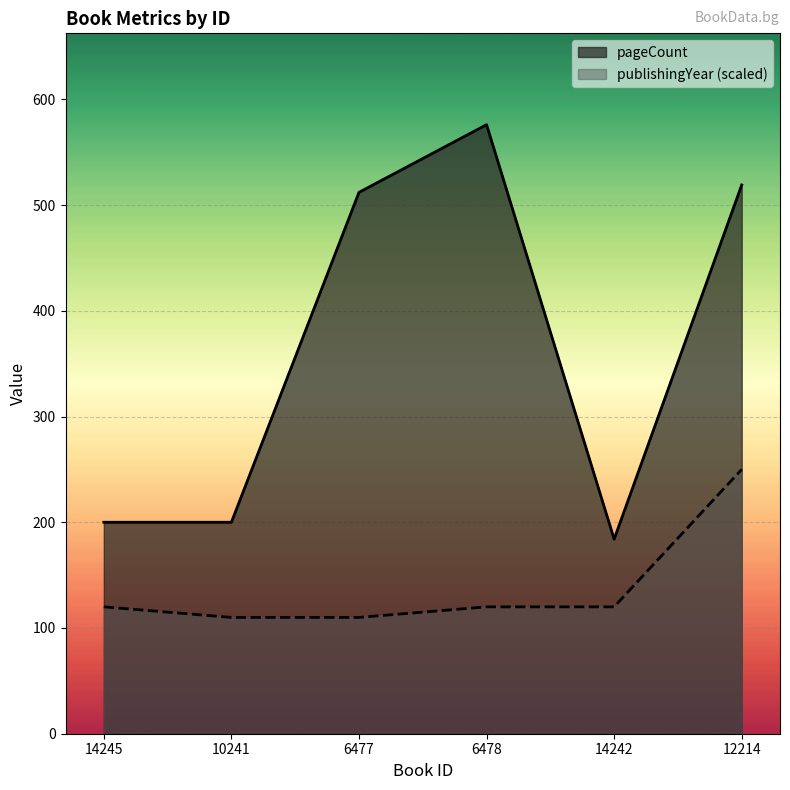

What is the label of the 3rd point from the right?

6478